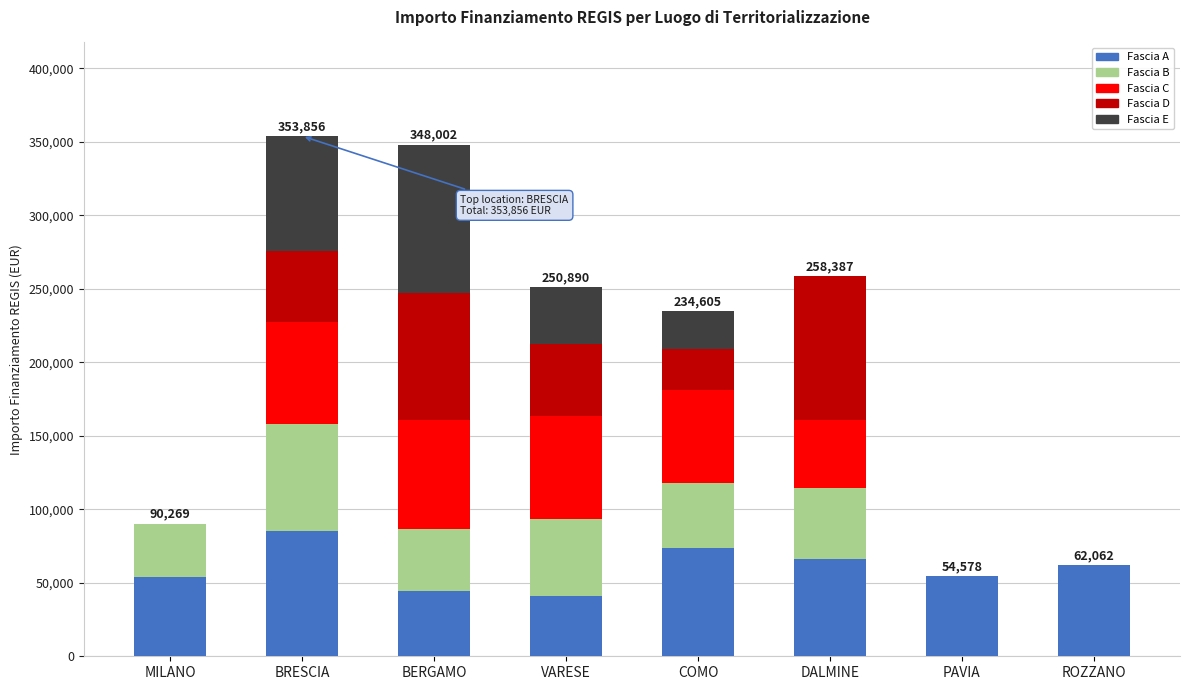

Is it true that Fascia A equals 44080.6 at BERGAMO?

True